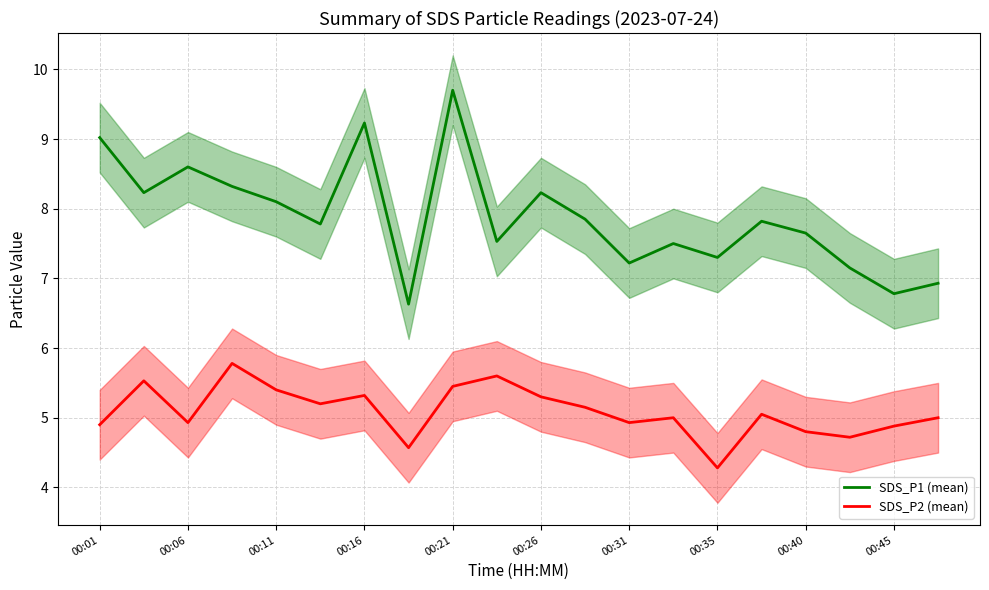

List the series in order of their peak value, highest first.

SDS_P1 (mean), SDS_P2 (mean)